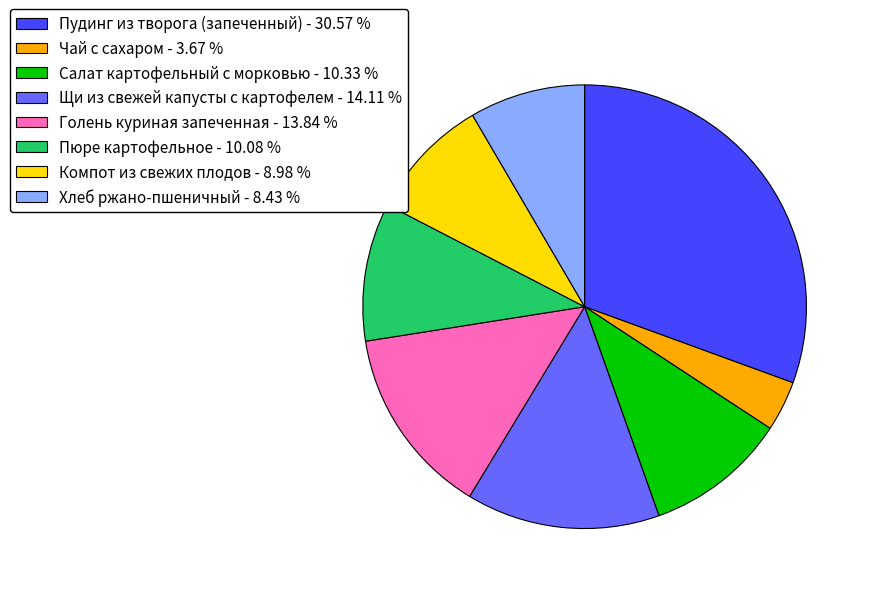

Does Хлеб ржано-пшеничный - 8.43 % represent more than half of the total?

No